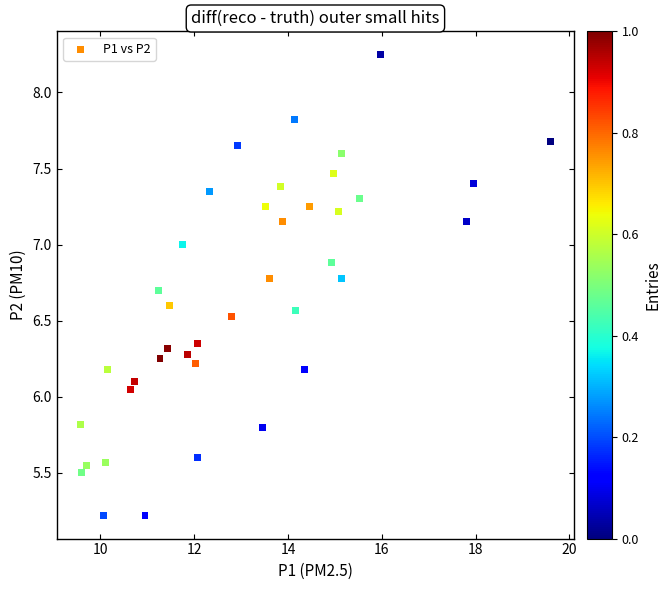

What is the range of Y values (max minus min)?

3.0